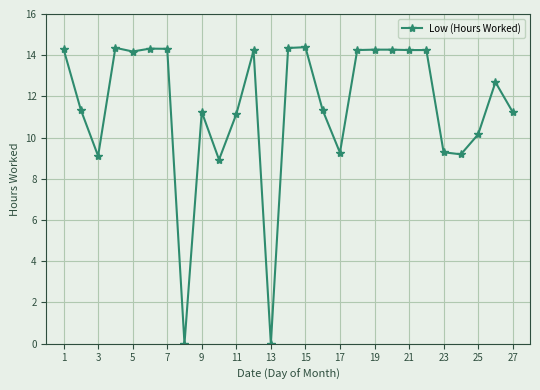

What is the value of the 6th point from the left?

14.3